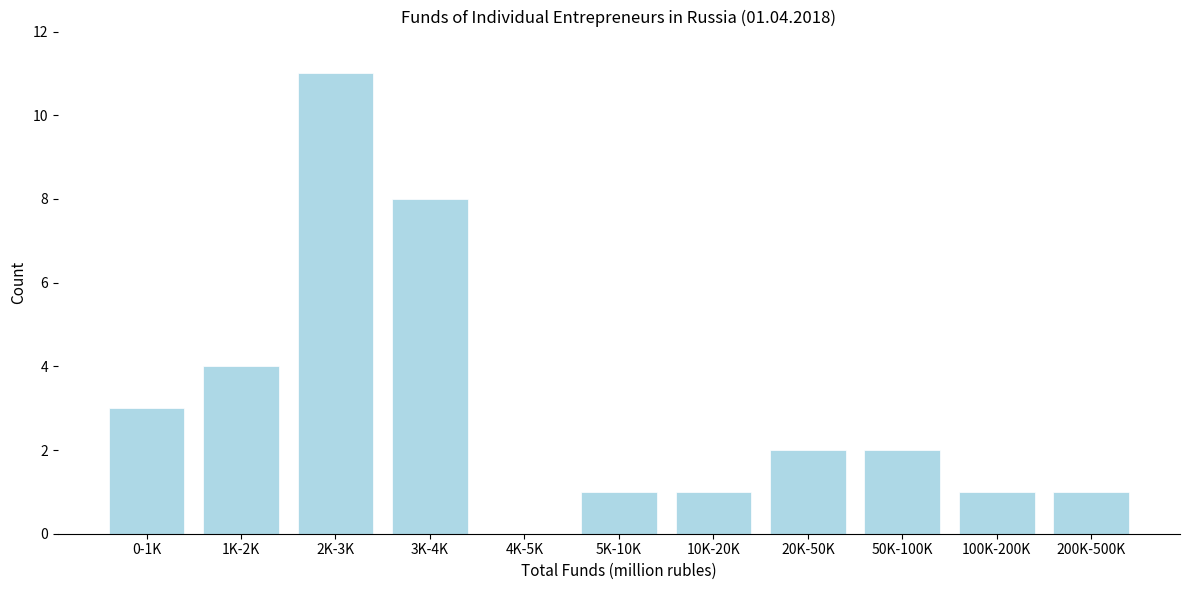

Reading right to left, extract all data points from this chart.

200K-500K=1	100K-200K=1	50K-100K=2	20K-50K=2	10K-20K=1	5K-10K=1	4K-5K=0	3K-4K=8	2K-3K=11	1K-2K=4	0-1K=3